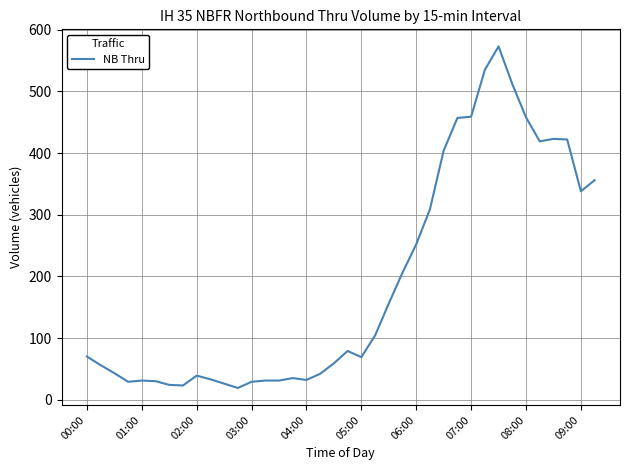

What is the difference between the maximum and minimum values?

554